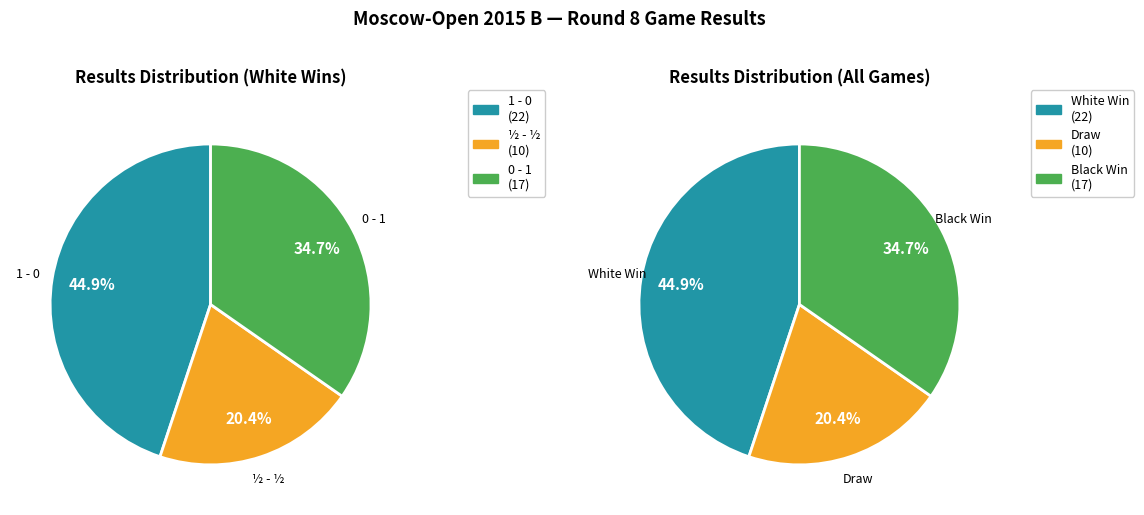

Which category has the smallest portion of the pie?

½ - ½